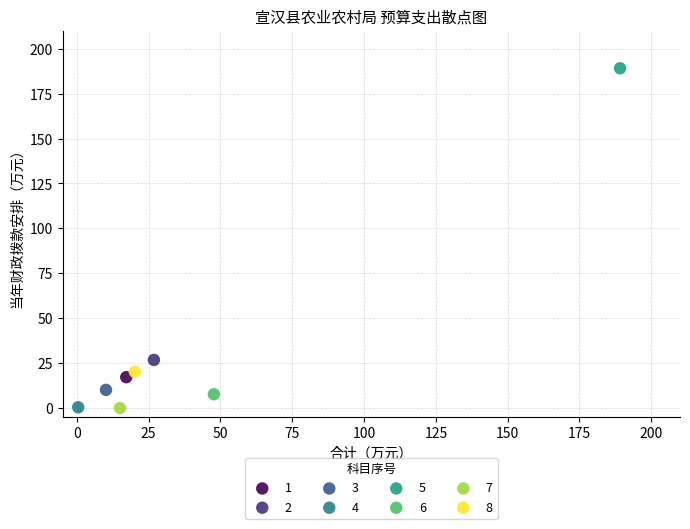

What are all the series names shown in the legend?

1, 2, 3, 4, 5, 6, 7, 8